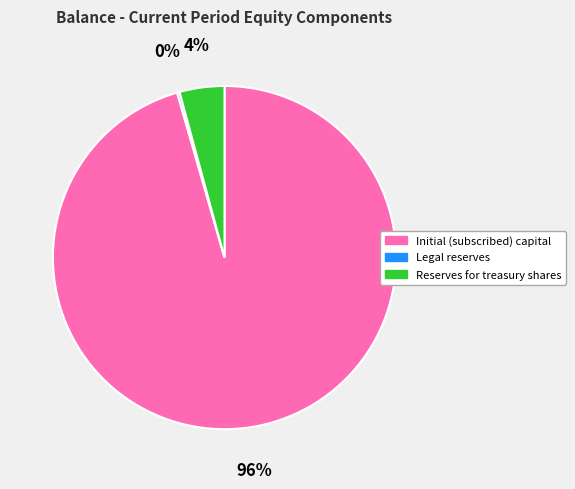

Which slice is the largest?

Initial (subscribed) capital